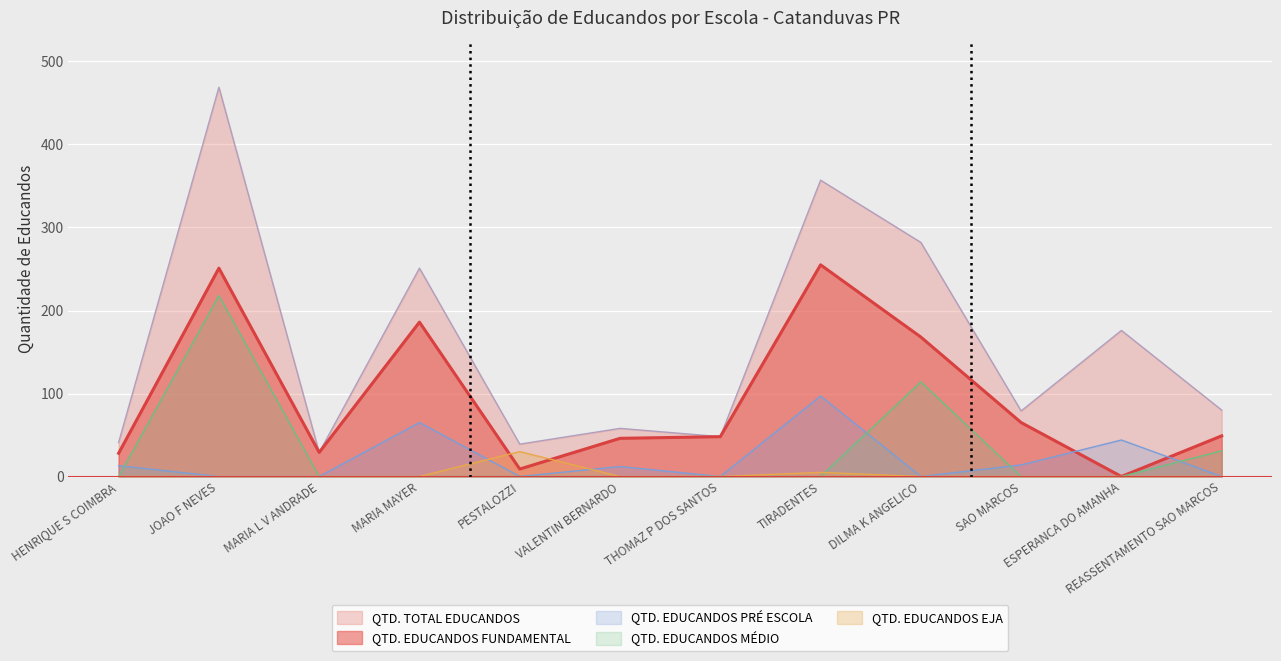

Rank the categories by QTD. EDUCANDOS PRÉ ESCOLA value from lowest to highest.

JOAO F NEVES, MARIA L V ANDRADE, PESTALOZZI, THOMAZ P DOS SANTOS, DILMA K ANGELICO, REASSENTAMENTO SAO MARCOS, VALENTIN BERNARDO, HENRIQUE S COIMBRA, SAO MARCOS, ESPERANCA DO AMANHA, MARIA MAYER, TIRADENTES